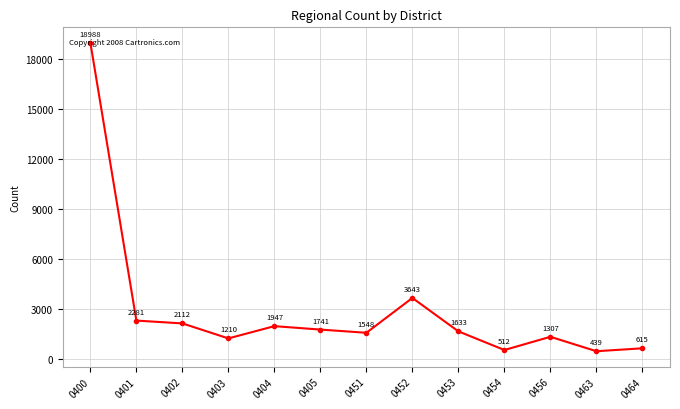

What is the value of the 9th point from the left?

1633